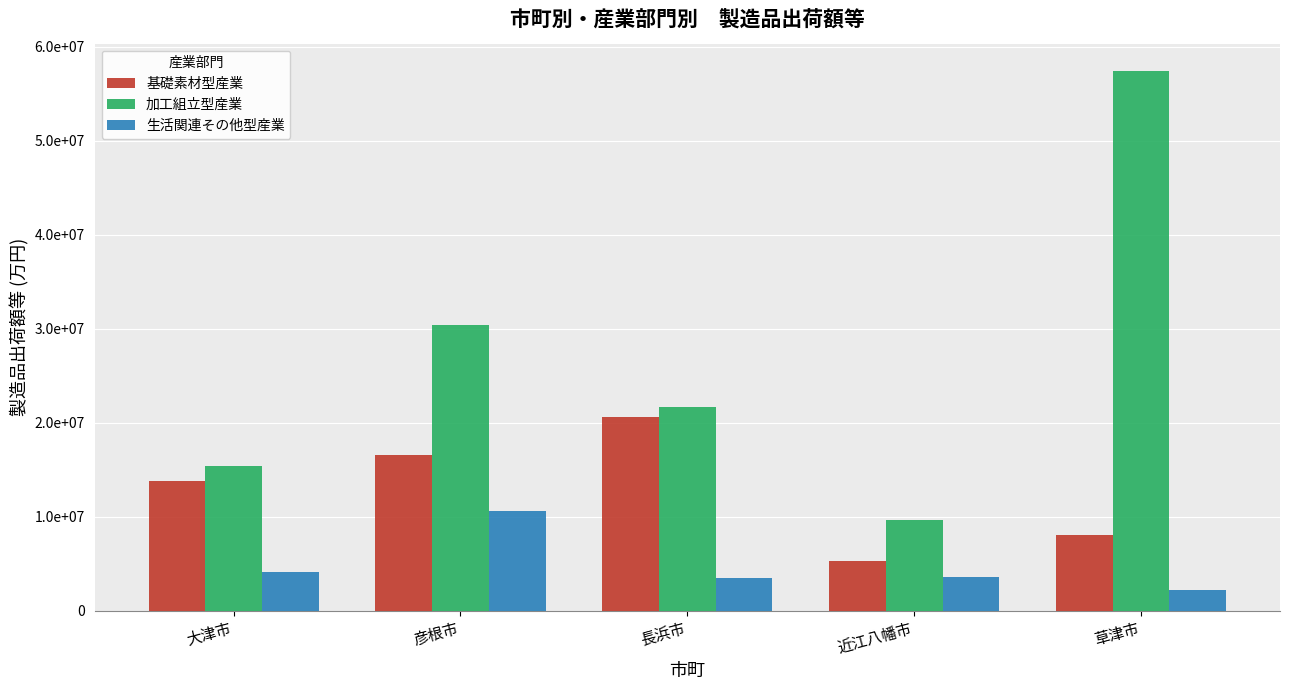

Does the chart contain stacked bars?

No